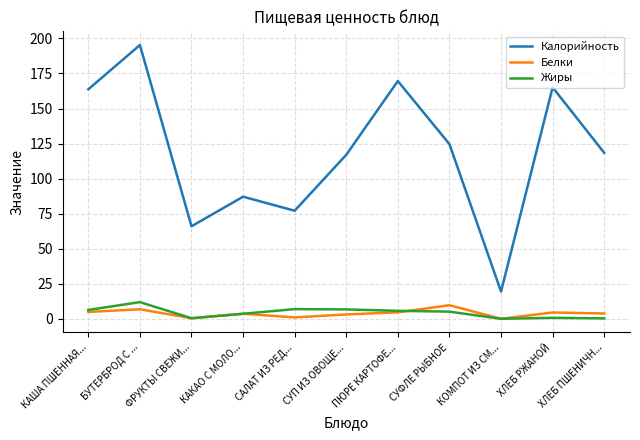

What is the approximate value of Белки at КАША ПШЕННАЯ...?

4.9